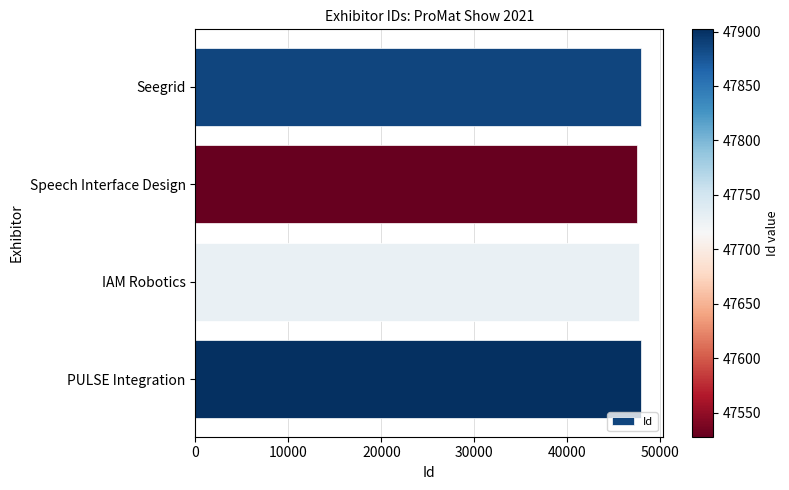

The chart shows a value of 85584 at IAM Robotics. True or false?

False